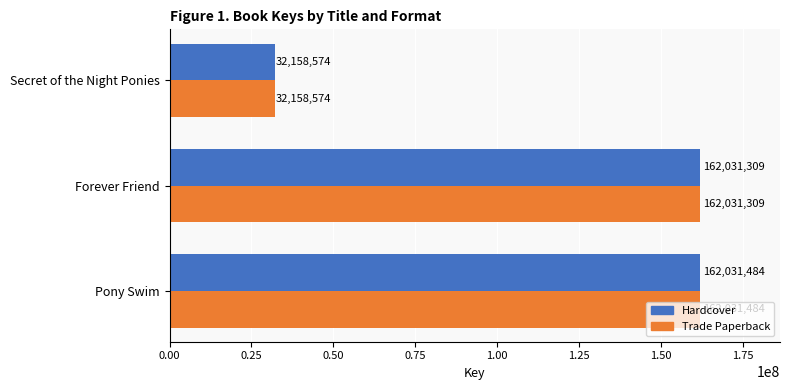

At how many categories does at least one series exceed 49081682?

2